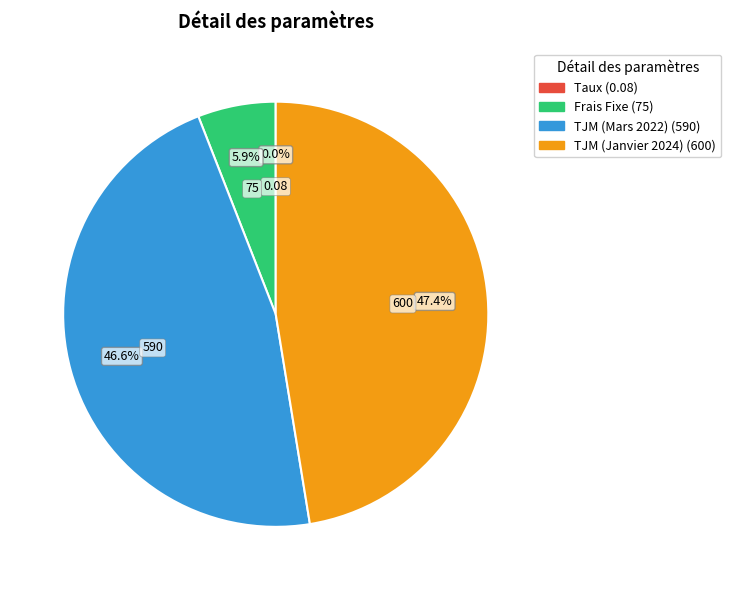

Is there any slice that represents more than half of the pie?

No